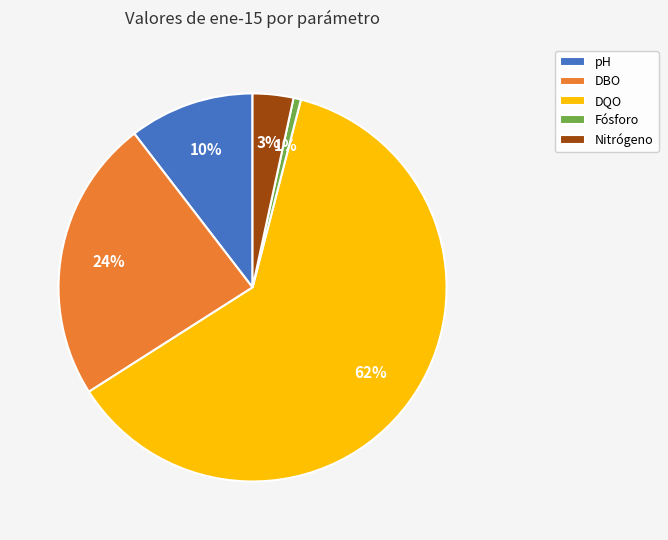

To the nearest percent, what is the combined percentage of DBO and DQO?

86%